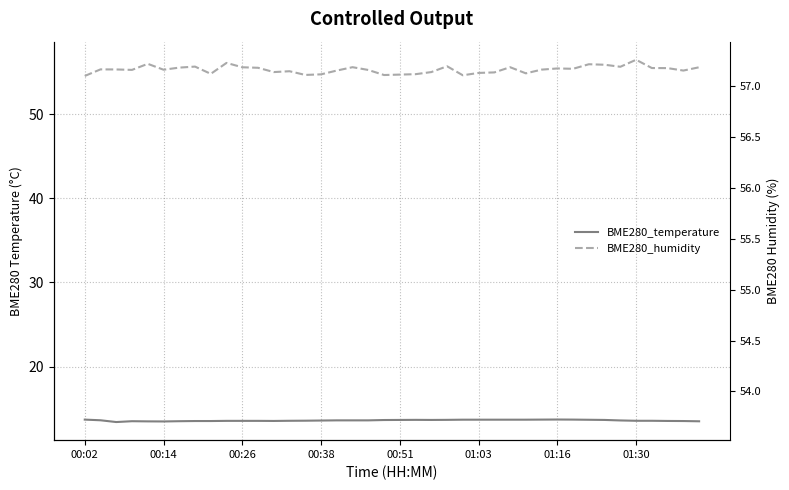

What is the difference between the highest and lowest values at 12?

41.4